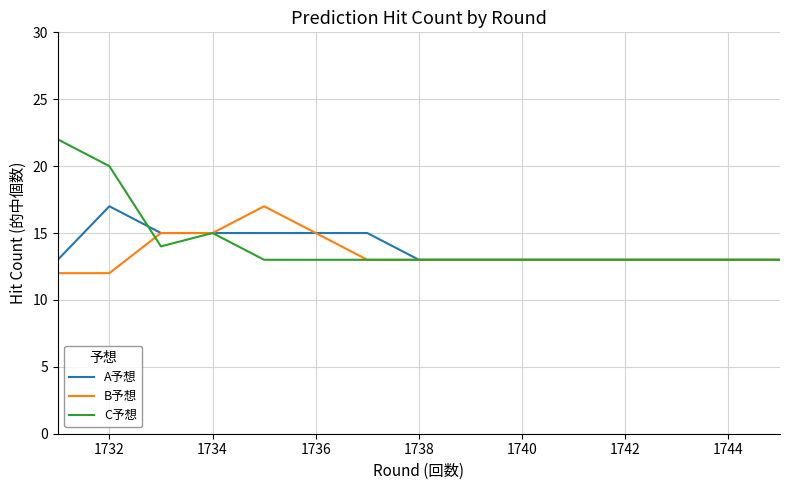

Which series has the widest spread of values?

C予想